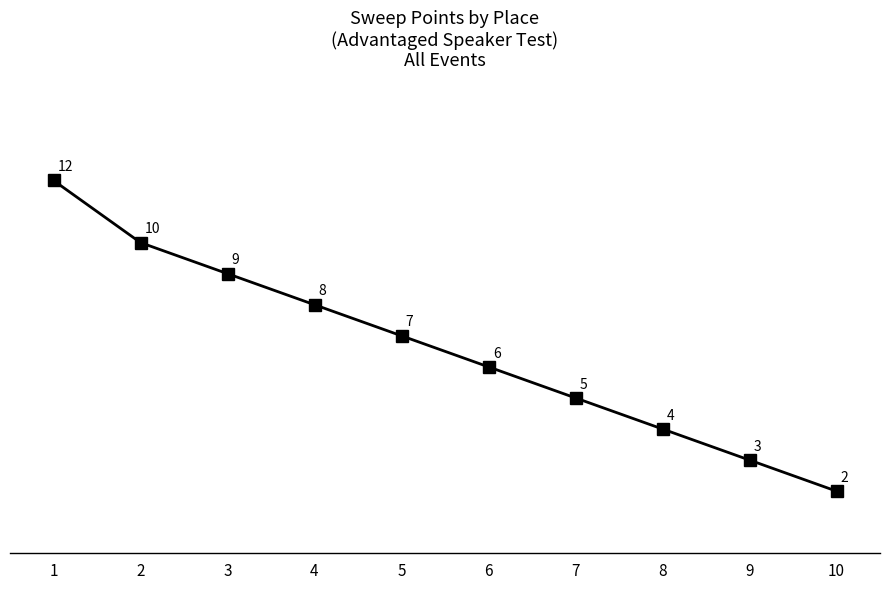

Is it true that the value at 6 is 2?

False